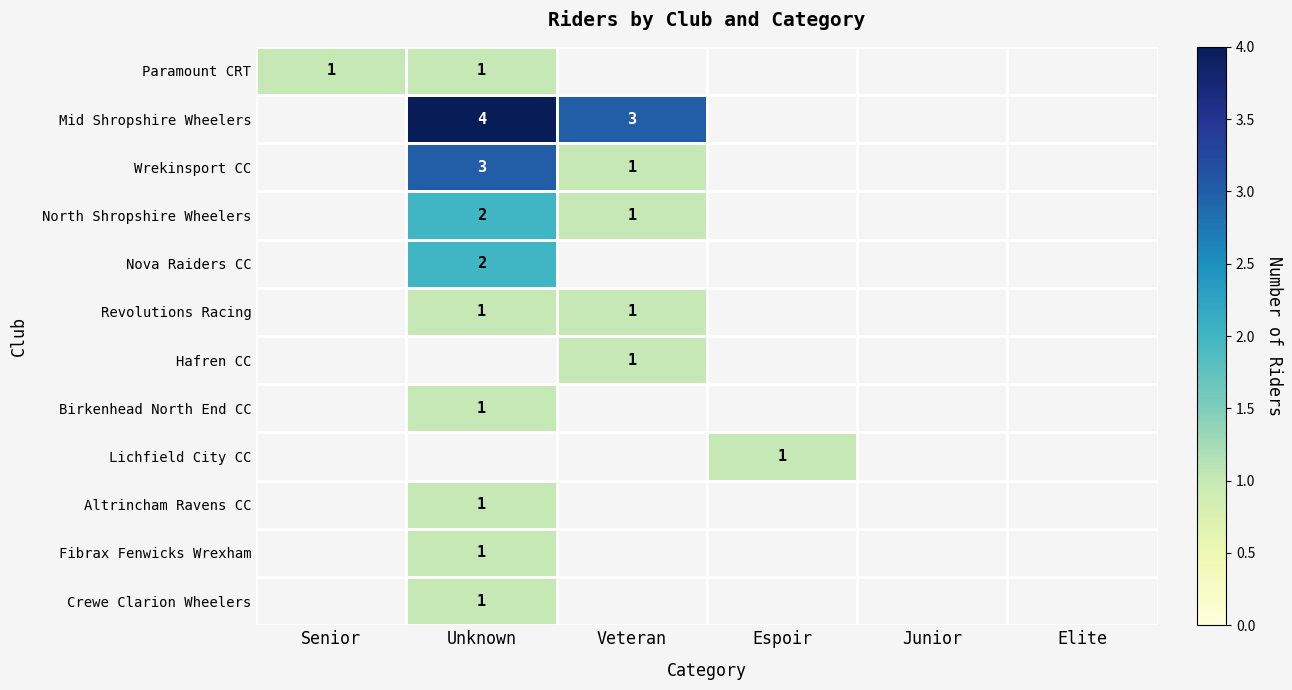

What is the sum of all Crewe Clarion Wheelers values?

1